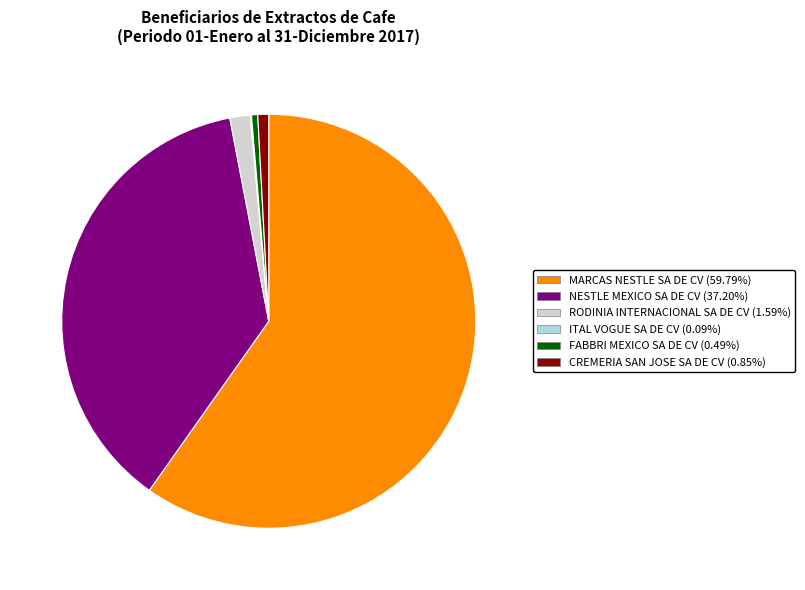

What is the ratio of the value at NESTLE MEXICO SA DE CV to the value at CREMERIA SAN JOSE SA DE CV?

43.9